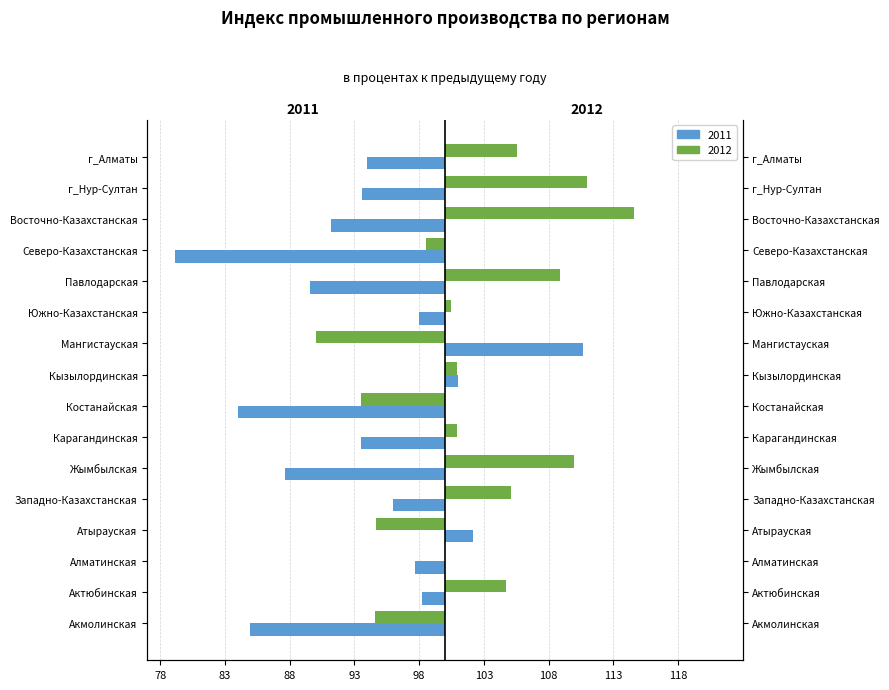

At which label is 2012 closest to 2?

Карагандинская